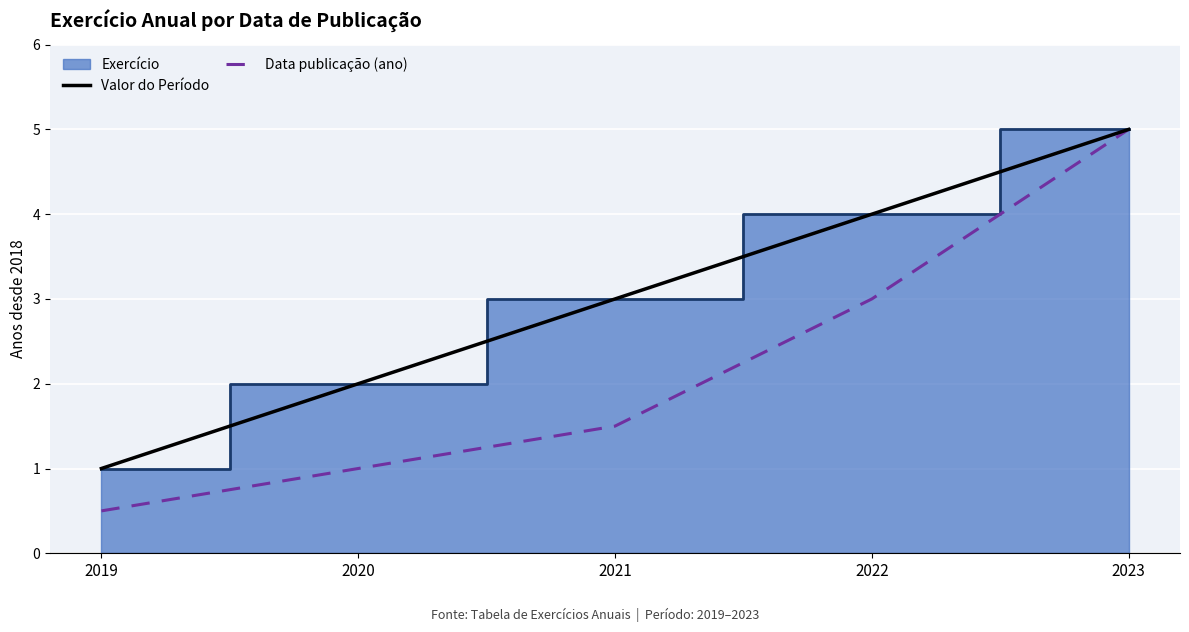

What is the lowest value of the Data publicação (ano) series?

0.5